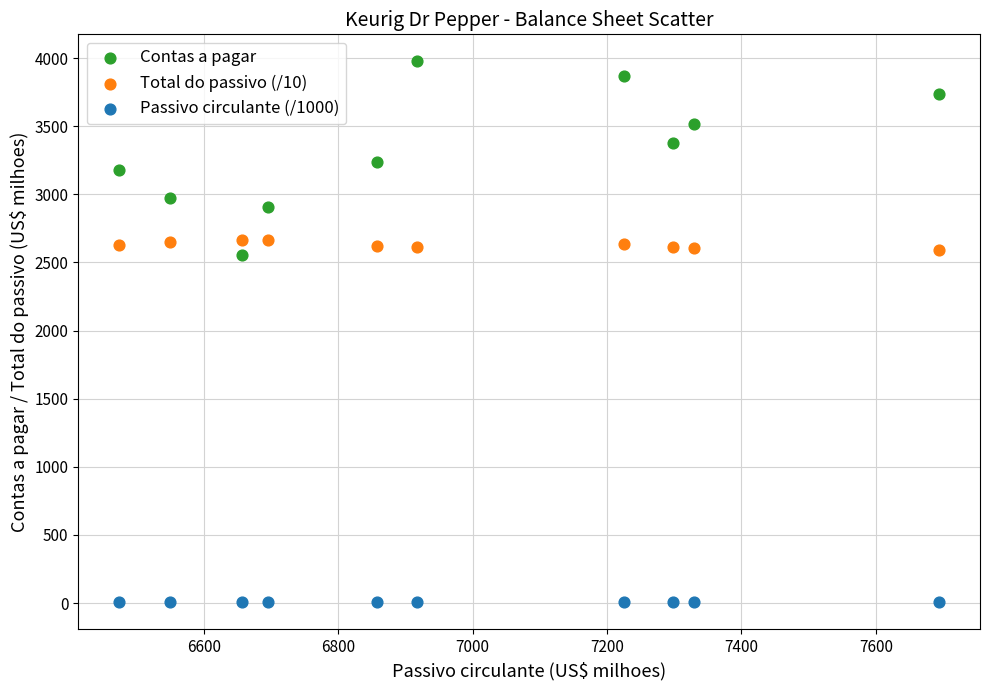

What are all the series names shown in the legend?

Contas a pagar, Total do passivo (/10), Passivo circulante (/1000)